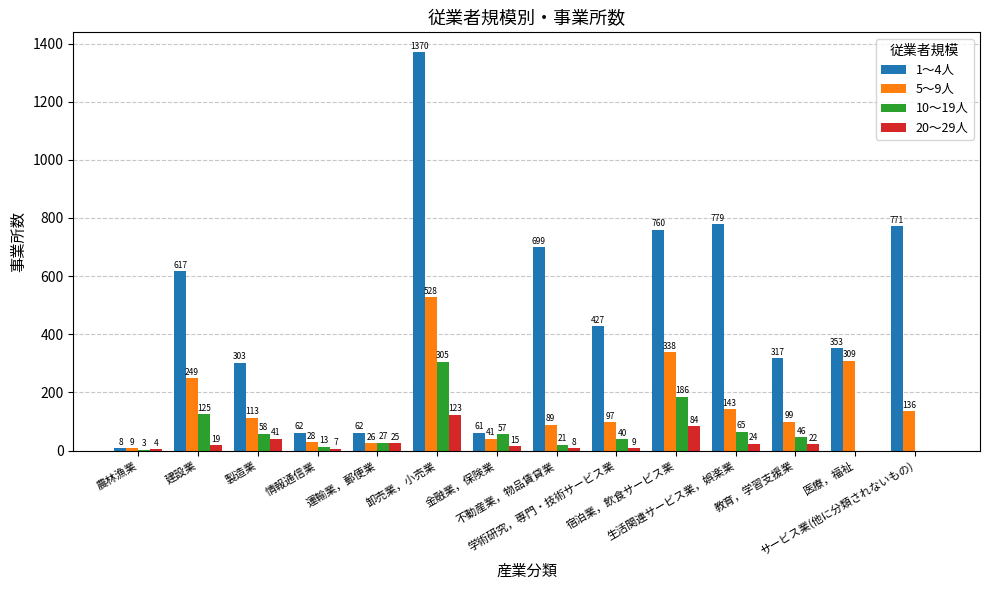

Reading left to right, list all the values displayed in this chart.

1～4人: 8	617	303	62	62	1370	61	699	427	760	779	317	353	771
5～9人: 9	249	113	28	26	528	41	89	97	338	143	99	309	136
10～19人: 3	125	58	13	27	305	57	21	40	186	65	46	0	0
20～29人: 4	19	41	7	25	123	15	8	9	84	24	22	0	0